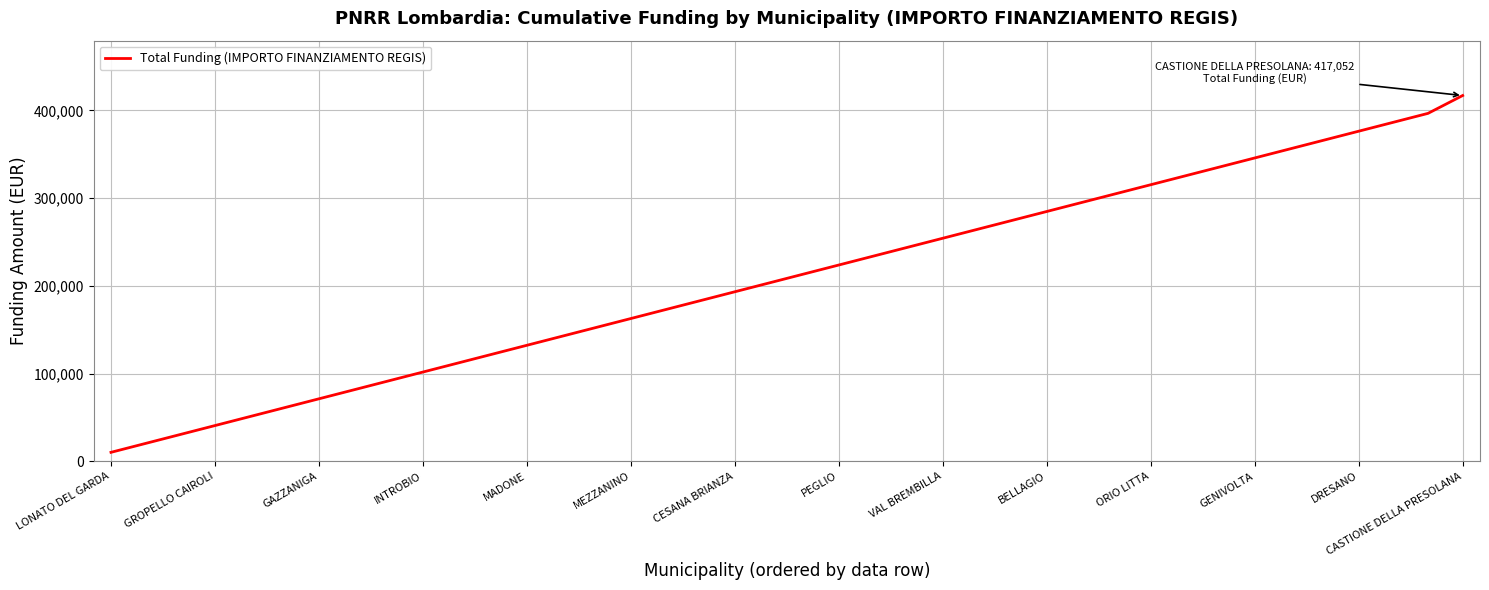

True or false: the data has more than 2 interior local peaks.

False